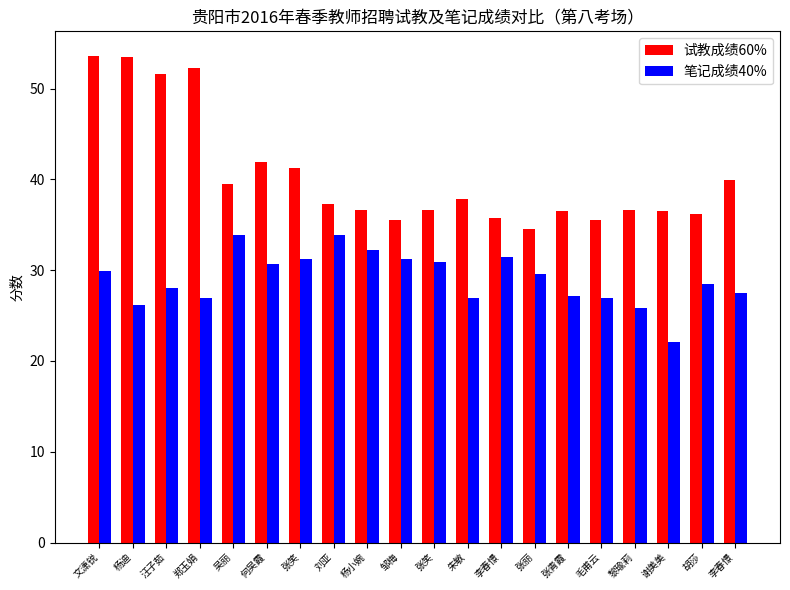

The 试教成绩60% series shows 67.7 at 李春憬. True or false?

False